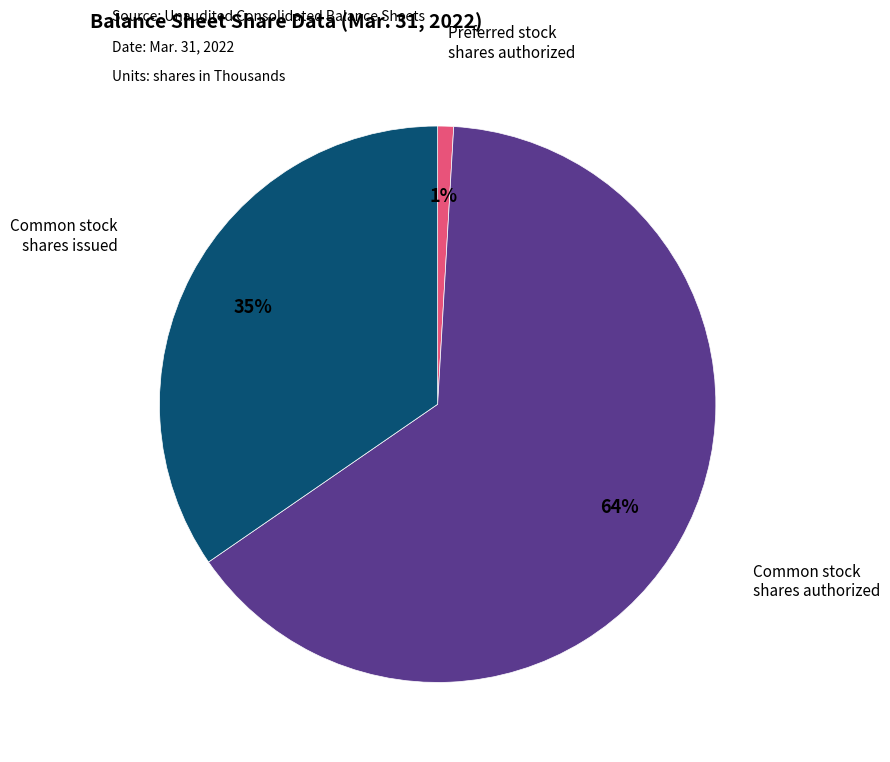

Is there a majority slice in this chart?

Yes